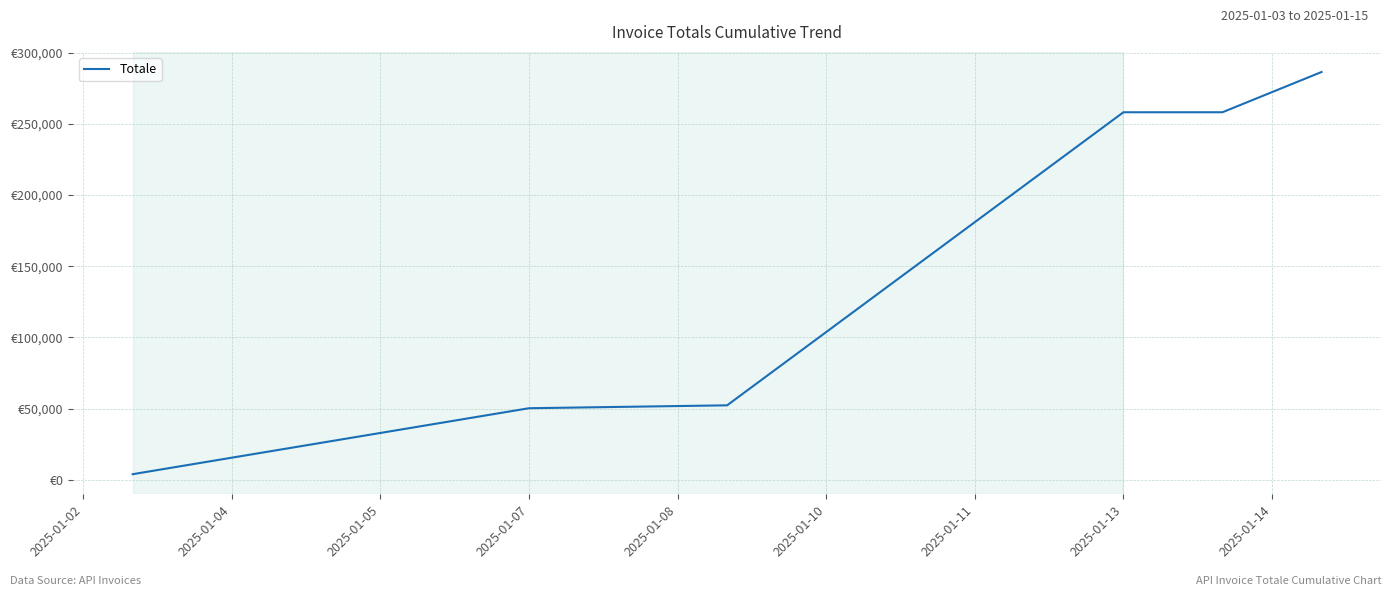

What is the average value?

151540.8